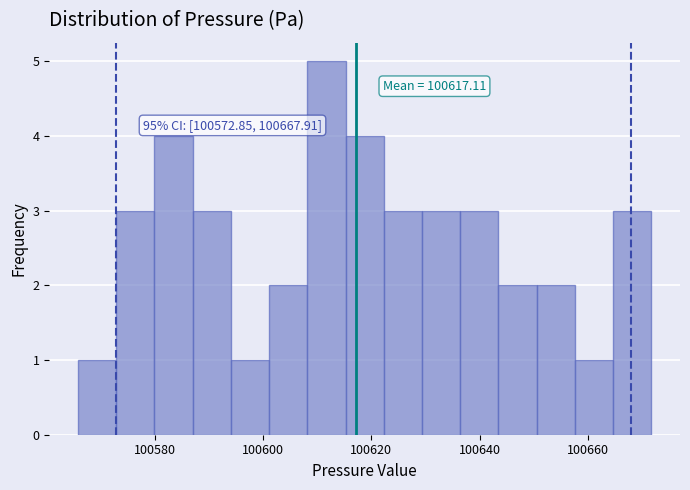

Read against the x-axis, roughly where is the centre of the tallest bar?

100612